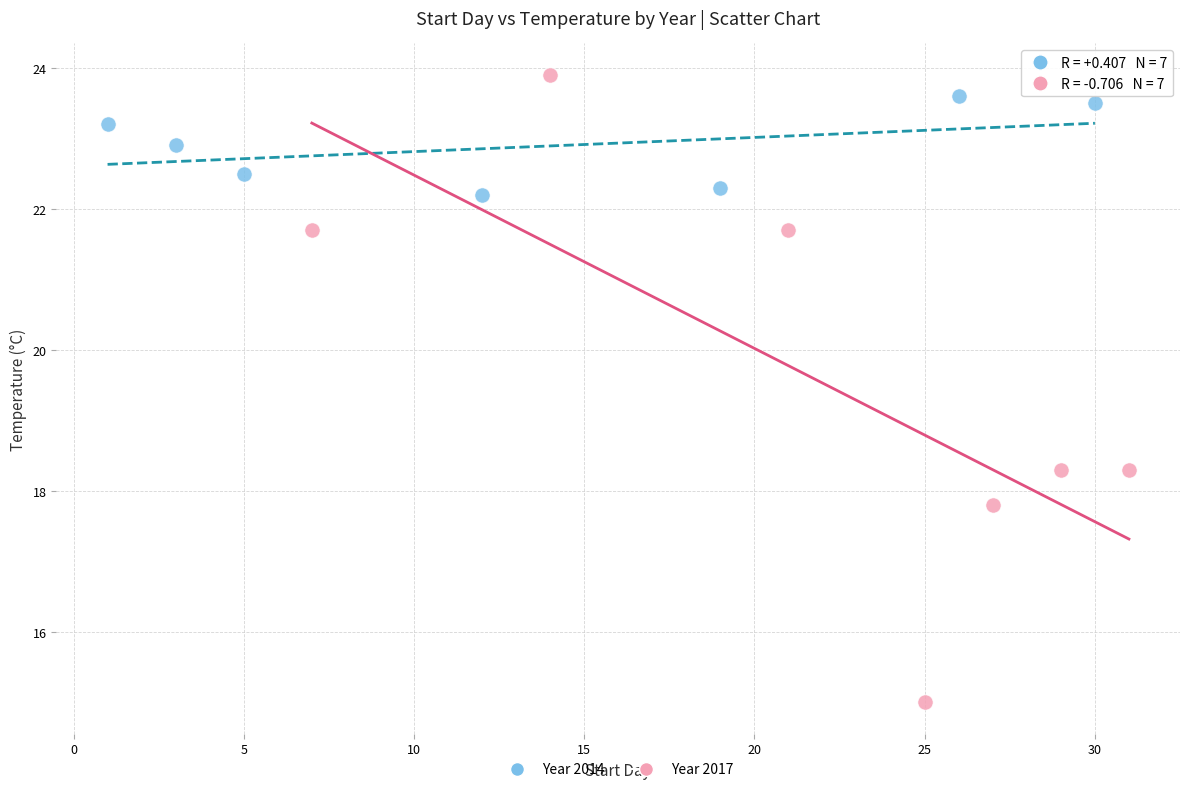

What are all the series names shown in the legend?

Year 2014, Year 2017